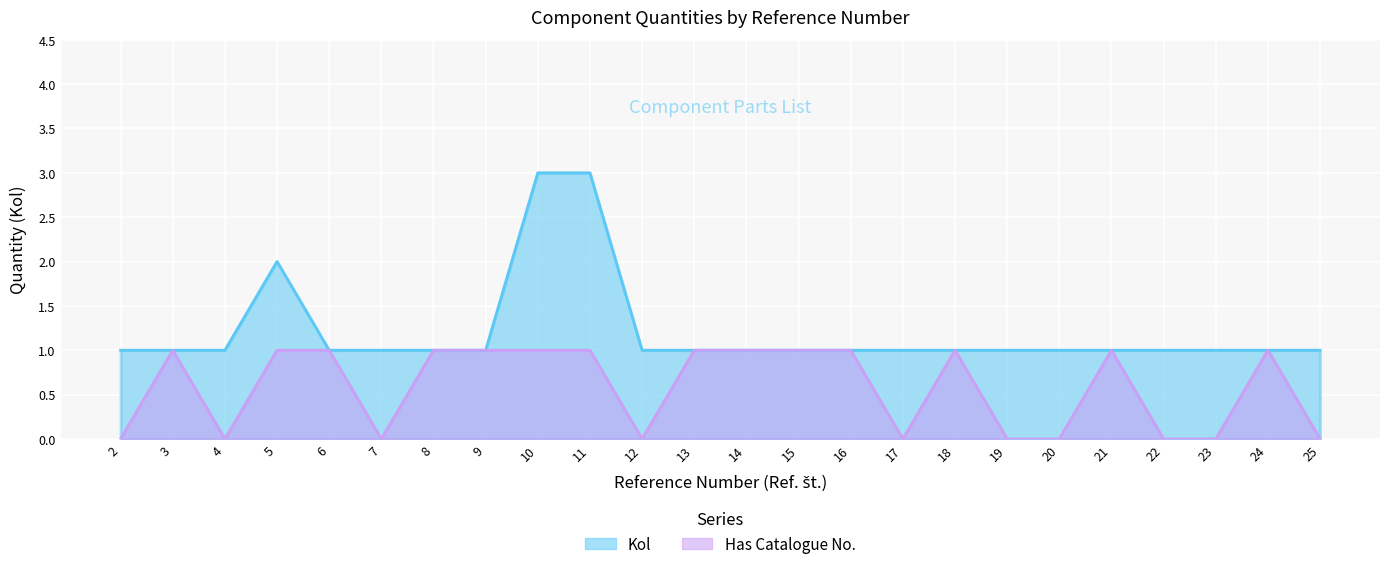

Which series changed the most between 10 and 11?

Kol